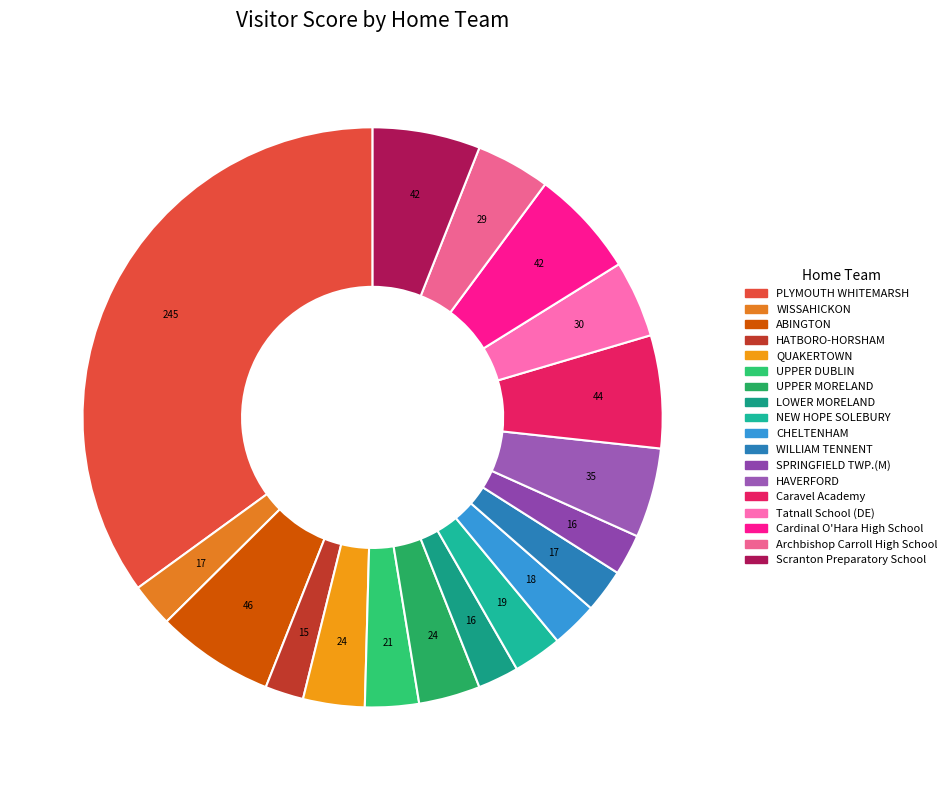

What is the change in value from WILLIAM TENNENT to Tatnall School (DE)?

+13